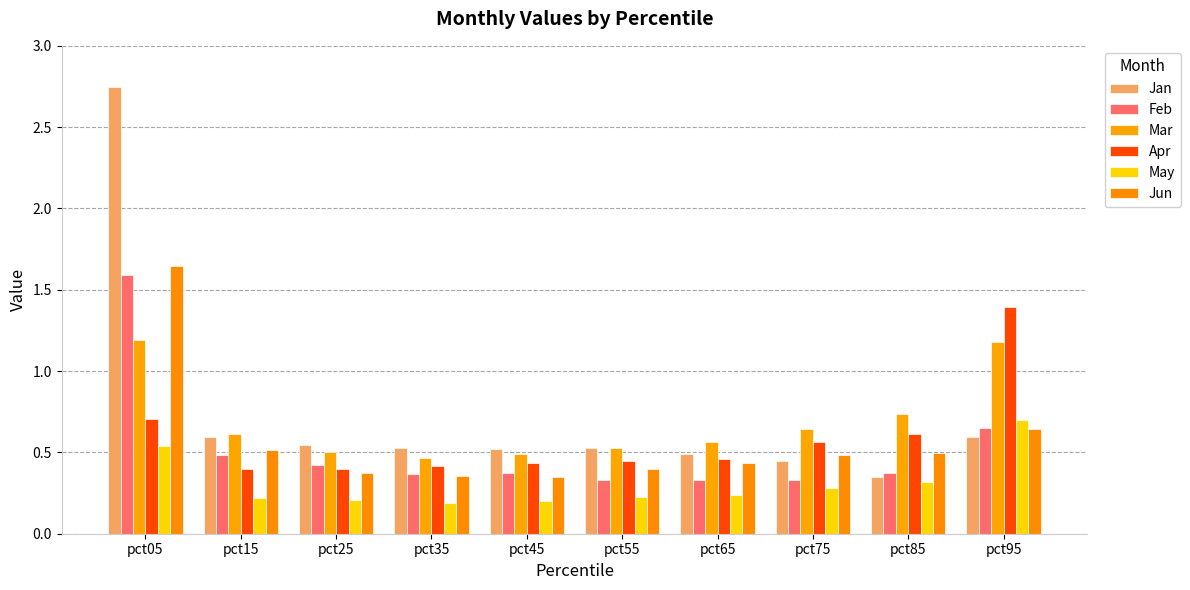

What are all the series names shown in the legend?

Jan, Feb, Mar, Apr, May, Jun